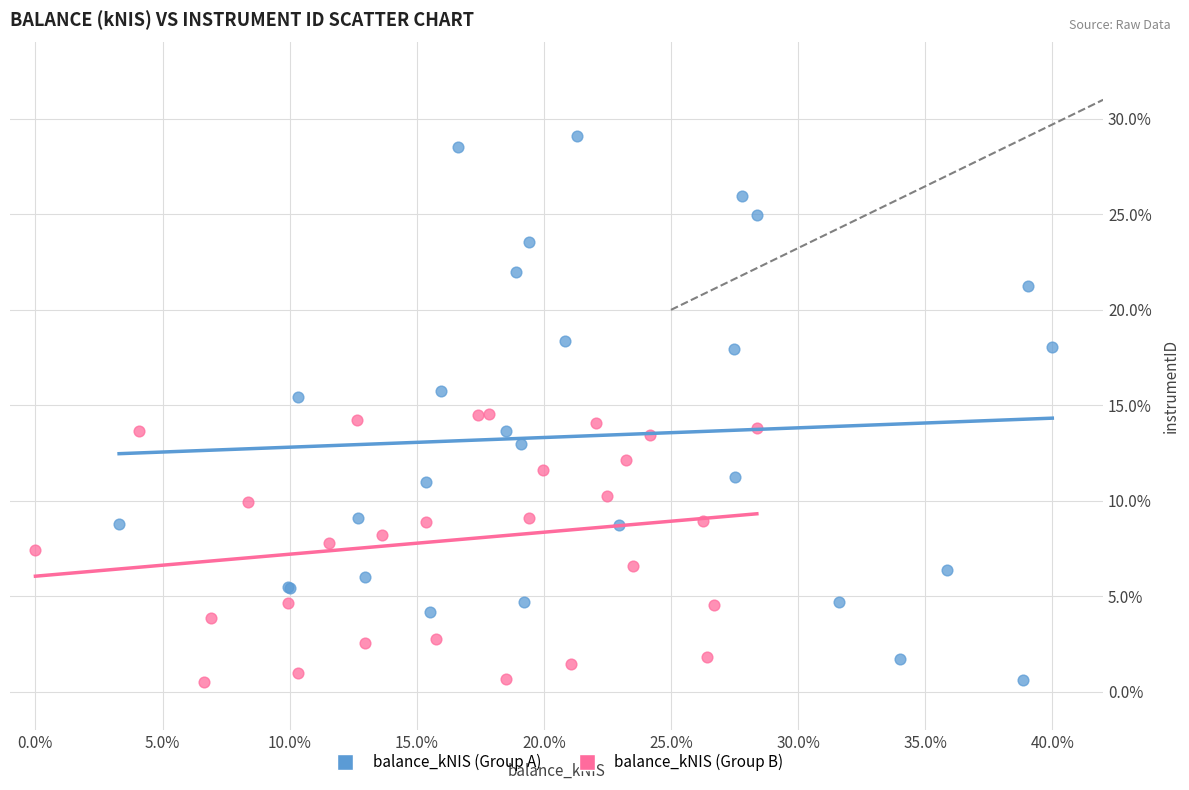

What are all the series names shown in the legend?

balance_kNIS (Group A), balance_kNIS (Group B)